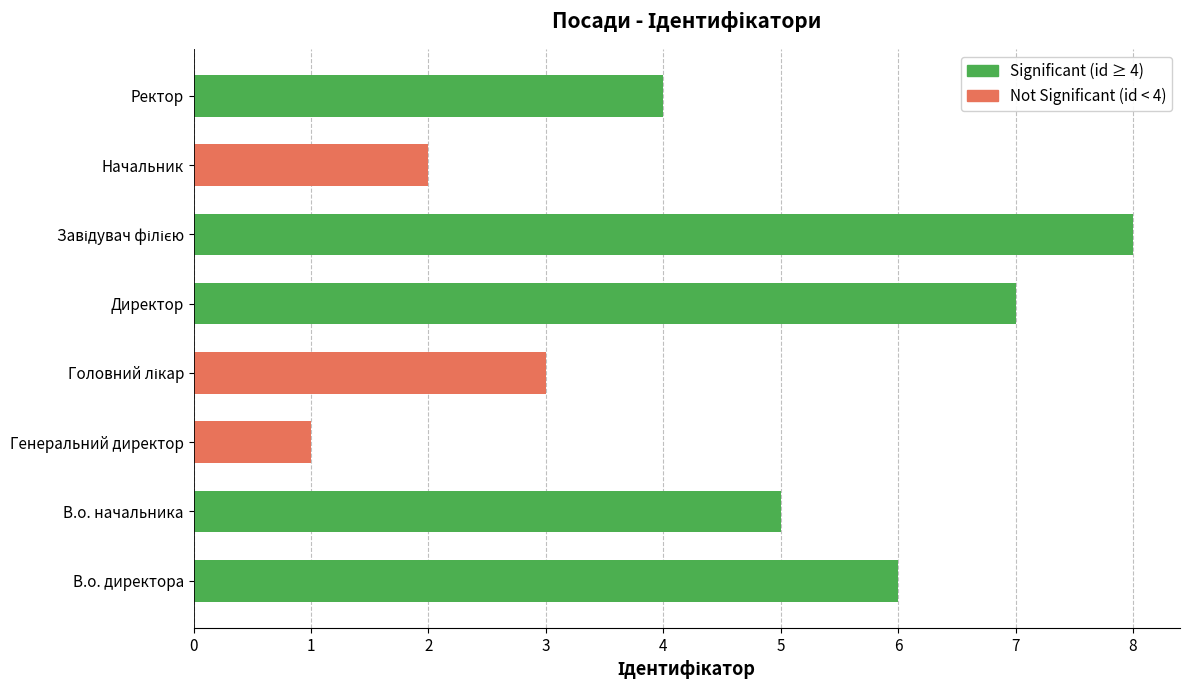

What is the label of the 6th bar from the right?

Генеральний директор